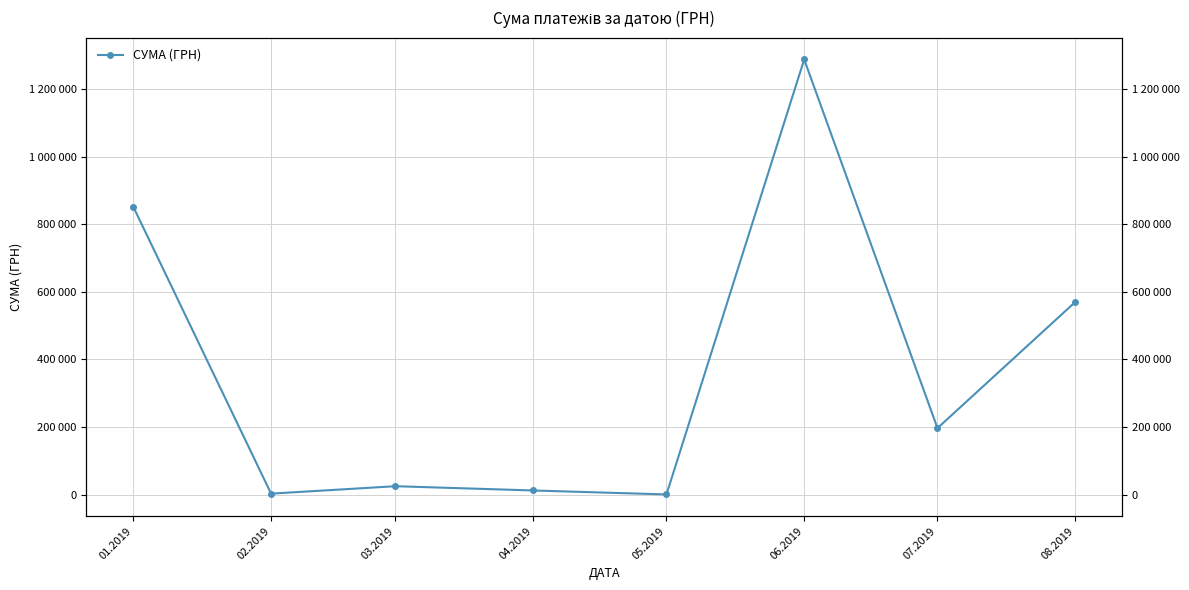

What is the greatest value displayed?

1288360.4